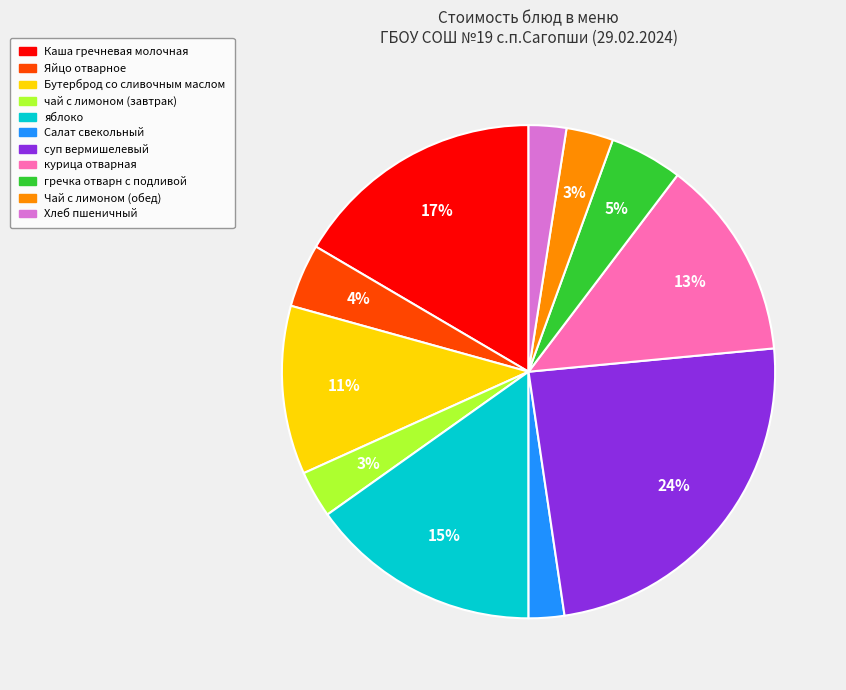

What is the largest slice in the pie chart?

суп вермишелевый